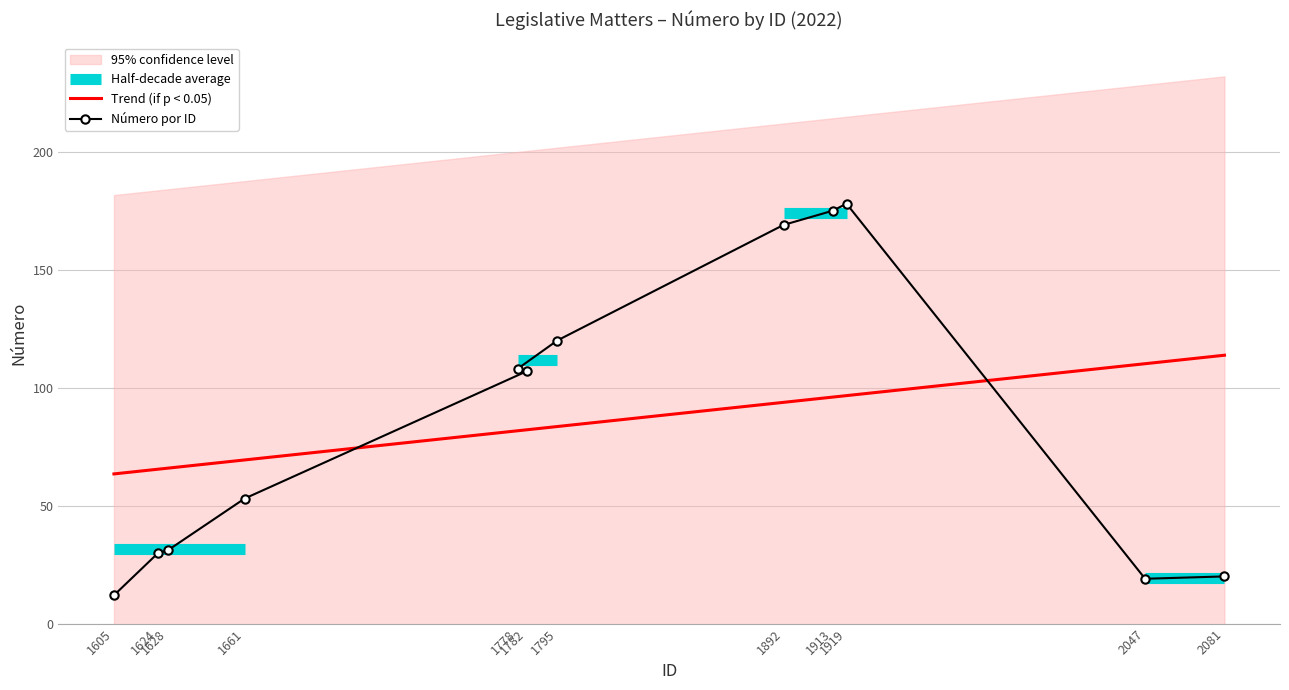

Between 1778 and 1661, which is larger?

1778